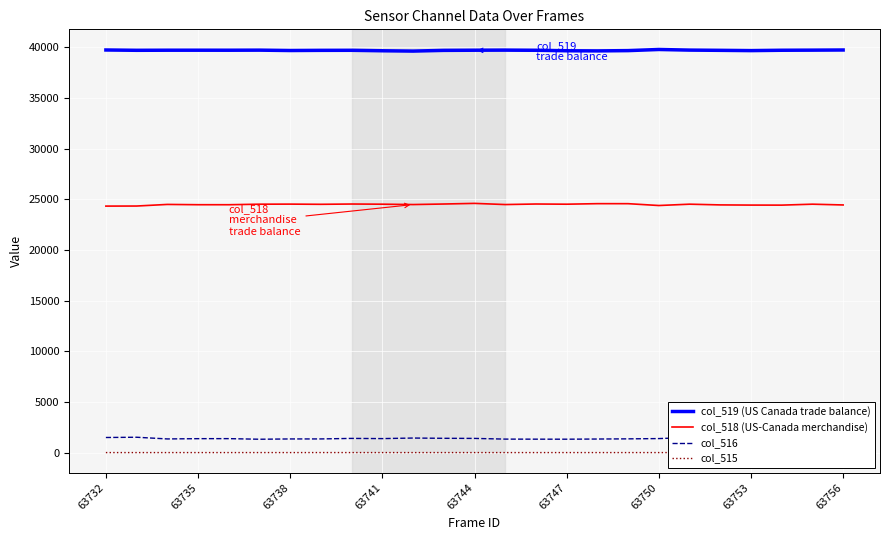

The value of col_519 (US Canada trade balance) at 63732 is 39726. True or false?

True